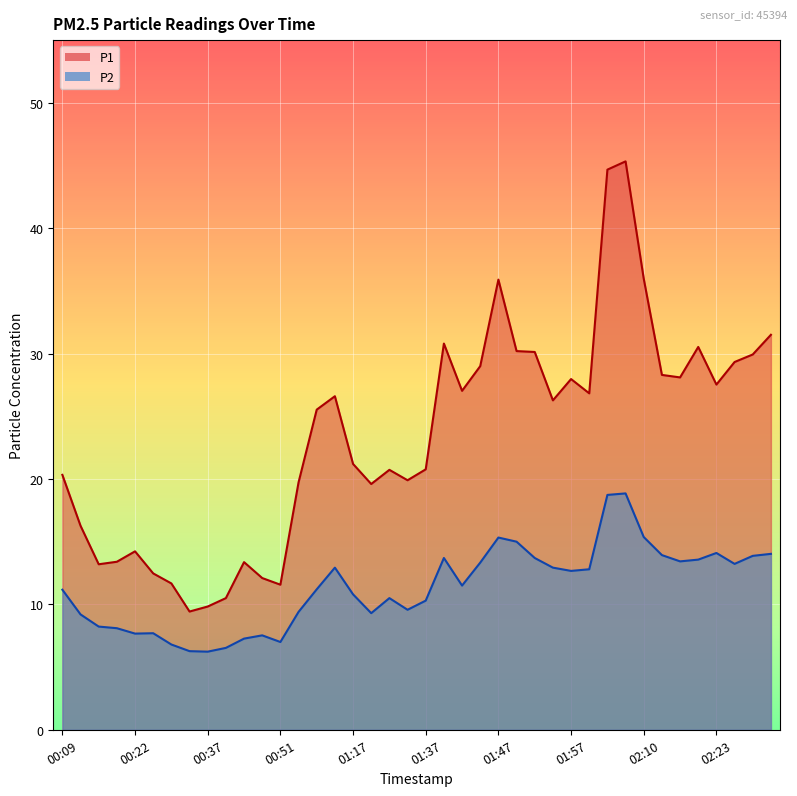

Which has a higher value, 01:50 or 01:37?

01:50